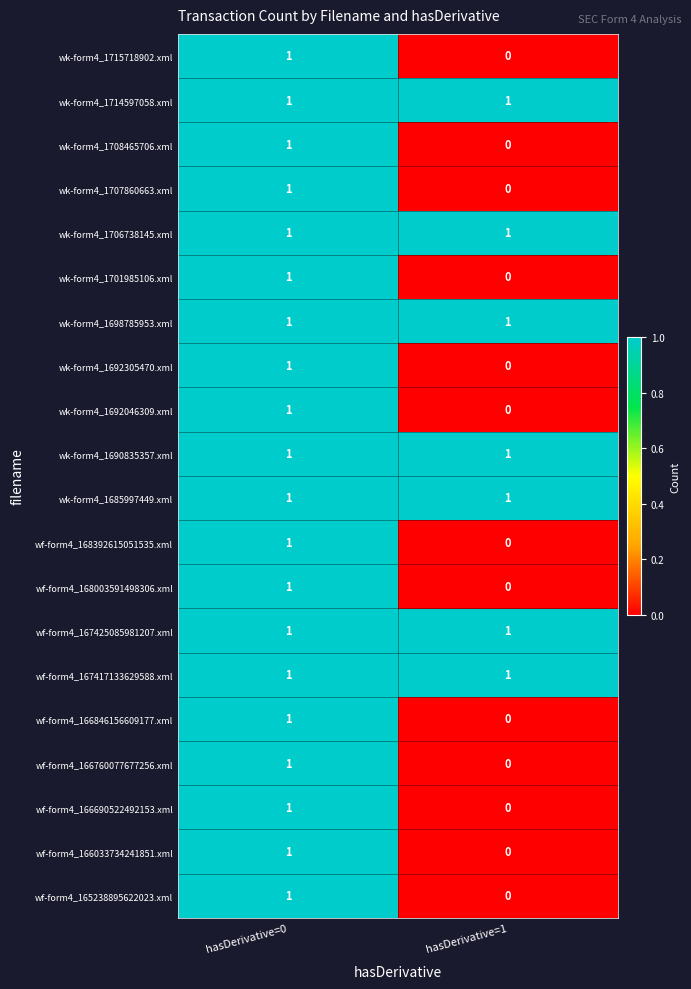

List the labels in order of wk-form4_1692305470.xml value, largest first.

hasDerivative=0, hasDerivative=1